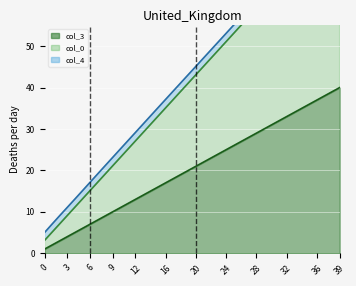

What is the maximum value for col_3?

40.0